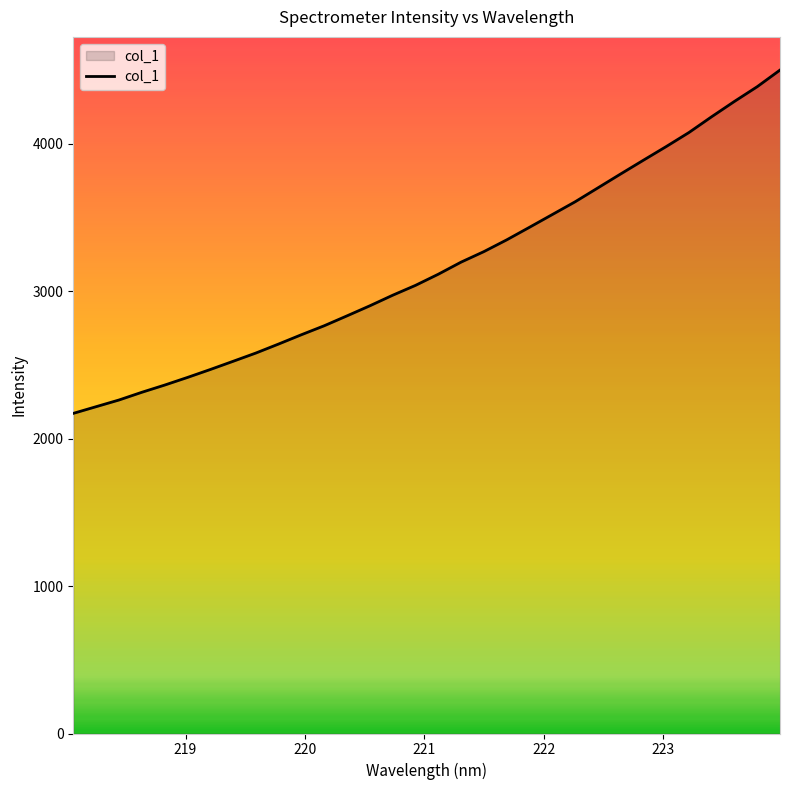

What is the smallest value displayed?

2171.4